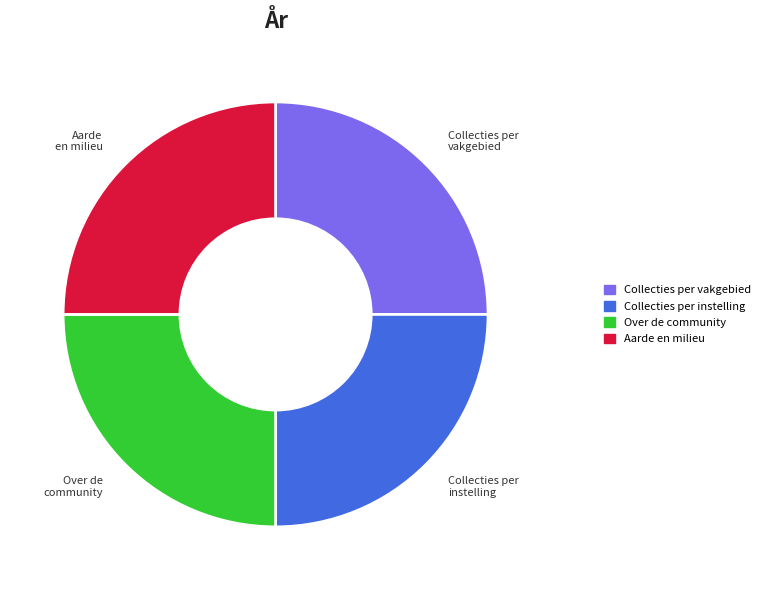

What is the ratio of the value at Over de community to the value at Collecties per vakgebied?

1.0